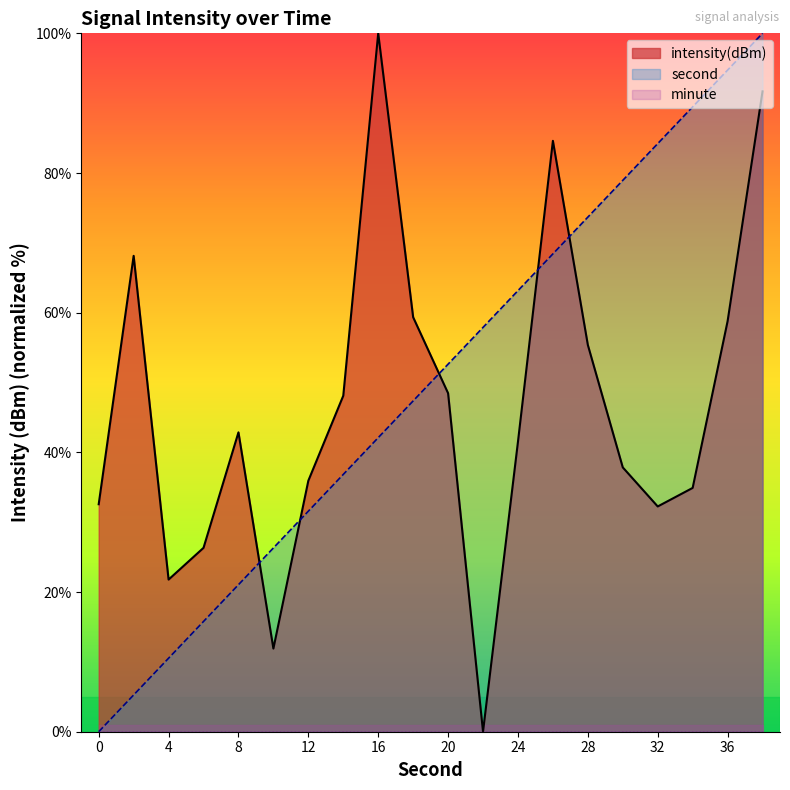

Does the chart display data point markers on the line(s)?

No